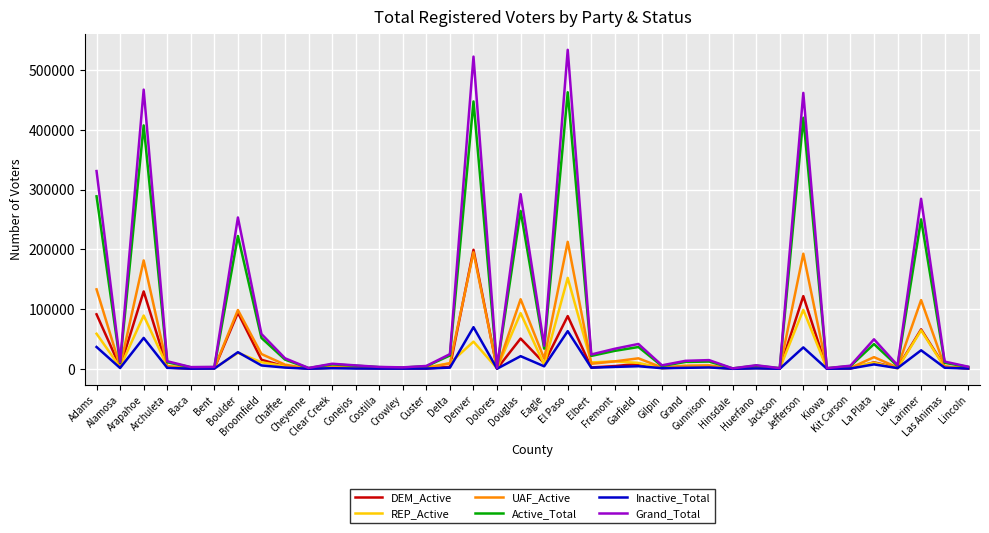

List the series in order of their peak value, lowest first.

Inactive_Total, REP_Active, DEM_Active, UAF_Active, Active_Total, Grand_Total